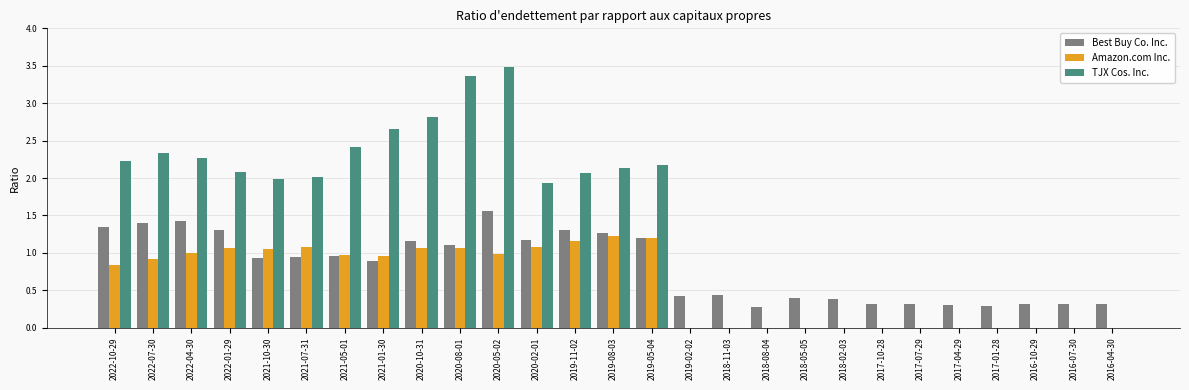

Which category has the highest value in the Best Buy Co. Inc. series?

2020-05-02